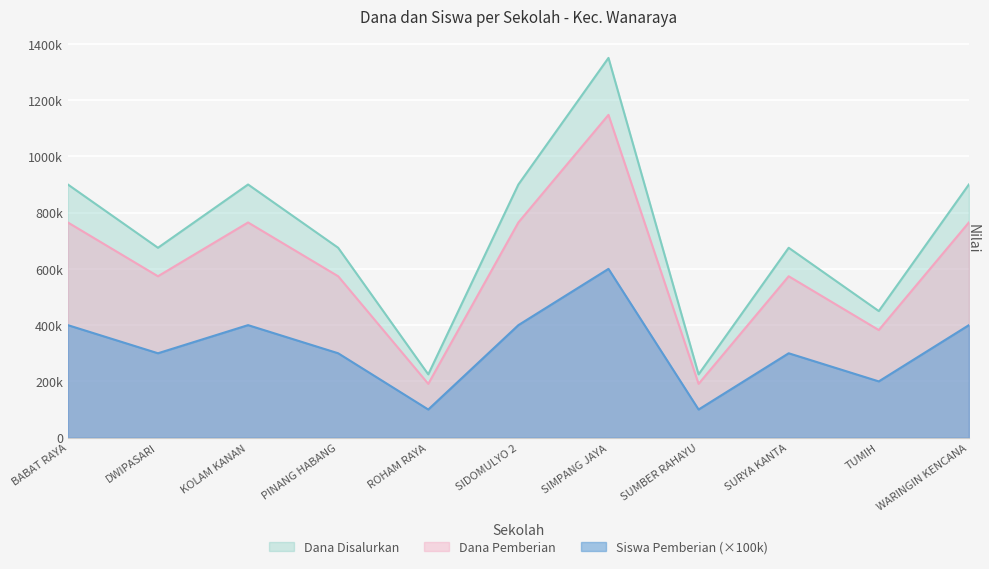

How many lines are shown in the chart?

3